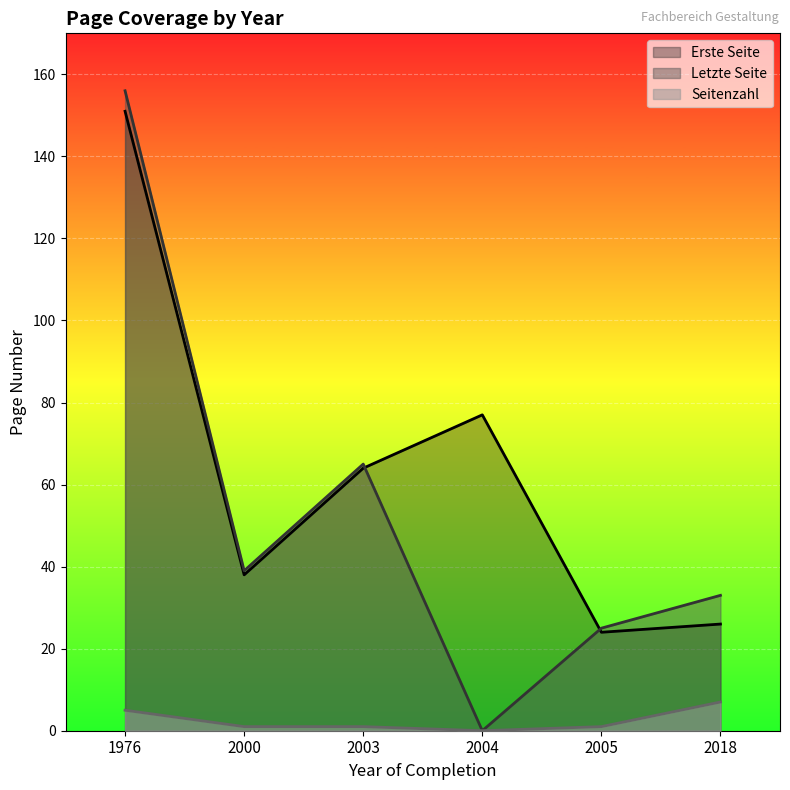

Between 2005 and 1976, which is larger?

1976